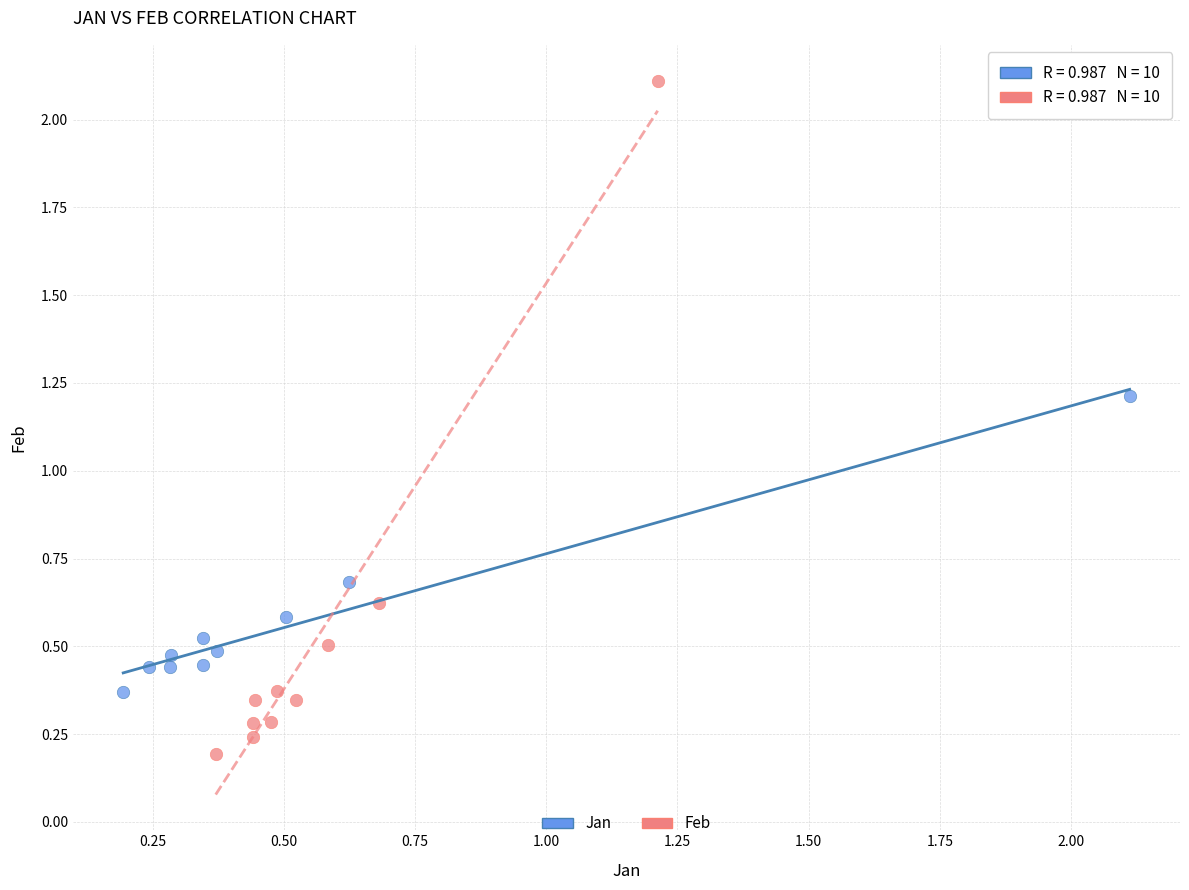

Which series reaches the maximum Y coordinate?

Feb